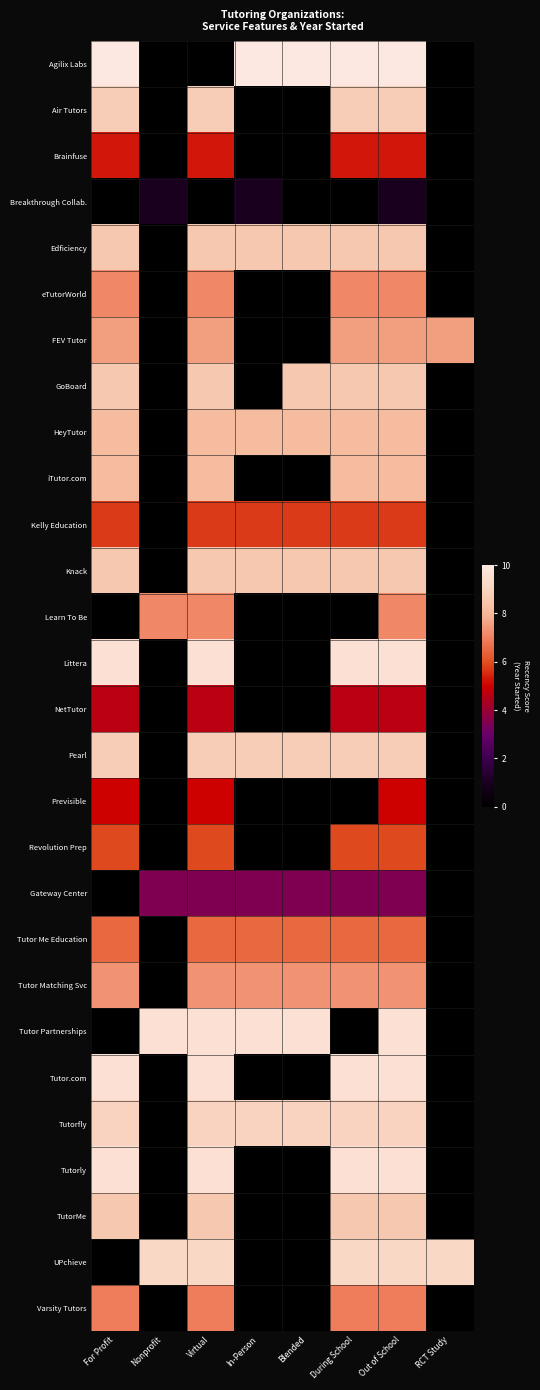

Reading left to right, list all the values displayed in this chart.

Agilix Labs: For Profit=10.0	Nonprofit=0.0	Virtual=0.0	In-Person=10.0	Blended=10.0	During School=10.0	Out of School=10.0	RCT Study=0.0
Air Tutors: For Profit=8.8	Nonprofit=0.0	Virtual=8.8	In-Person=0.0	Blended=0.0	During School=8.8	Out of School=8.8	RCT Study=0.0
Brainfuse: For Profit=5.3	Nonprofit=0.0	Virtual=5.3	In-Person=0.0	Blended=0.0	During School=5.3	Out of School=5.3	RCT Study=0.0
Breakthrough Collab.: For Profit=0.0	Nonprofit=1.0	Virtual=0.0	In-Person=1.0	Blended=0.0	During School=0.0	Out of School=1.0	RCT Study=0.0
Edficiency: For Profit=8.6	Nonprofit=0.0	Virtual=8.6	In-Person=8.6	Blended=8.6	During School=8.6	Out of School=8.6	RCT Study=0.0
eTutorWorld: For Profit=7.1	Nonprofit=0.0	Virtual=7.1	In-Person=0.0	Blended=0.0	During School=7.1	Out of School=7.1	RCT Study=0.0
FEV Tutor: For Profit=7.5	Nonprofit=0.0	Virtual=7.5	In-Person=0.0	Blended=0.0	During School=7.5	Out of School=7.5	RCT Study=7.5
GoBoard: For Profit=8.6	Nonprofit=0.0	Virtual=8.6	In-Person=0.0	Blended=8.6	During School=8.6	Out of School=8.6	RCT Study=0.0
HeyTutor: For Profit=8.2	Nonprofit=0.0	Virtual=8.2	In-Person=8.2	Blended=8.2	During School=8.2	Out of School=8.2	RCT Study=0.0
iTutor.com: For Profit=8.2	Nonprofit=0.0	Virtual=8.2	In-Person=0.0	Blended=0.0	During School=8.2	Out of School=8.2	RCT Study=0.0
Kelly Education: For Profit=5.7	Nonprofit=0.0	Virtual=5.7	In-Person=5.7	Blended=5.7	During School=5.7	Out of School=5.7	RCT Study=0.0
Knack: For Profit=8.6	Nonprofit=0.0	Virtual=8.6	In-Person=8.6	Blended=8.6	During School=8.6	Out of School=8.6	RCT Study=0.0
Learn To Be: For Profit=0.0	Nonprofit=7.1	Virtual=7.1	In-Person=0.0	Blended=0.0	During School=0.0	Out of School=7.1	RCT Study=0.0
Littera: For Profit=9.6	Nonprofit=0.0	Virtual=9.6	In-Person=0.0	Blended=0.0	During School=9.6	Out of School=9.6	RCT Study=0.0
NetTutor: For Profit=4.7	Nonprofit=0.0	Virtual=4.7	In-Person=0.0	Blended=0.0	During School=4.7	Out of School=4.7	RCT Study=0.0
Pearl: For Profit=8.8	Nonprofit=0.0	Virtual=8.8	In-Person=8.8	Blended=8.8	During School=8.8	Out of School=8.8	RCT Study=0.0
Previsible: For Profit=5.0	Nonprofit=0.0	Virtual=5.0	In-Person=0.0	Blended=0.0	During School=0.0	Out of School=5.0	RCT Study=0.0
Revolution Prep: For Profit=5.9	Nonprofit=0.0	Virtual=5.9	In-Person=0.0	Blended=0.0	During School=5.9	Out of School=5.9	RCT Study=0.0
Gateway Center: For Profit=0.0	Nonprofit=3.5	Virtual=3.5	In-Person=3.5	Blended=3.5	During School=3.5	Out of School=3.5	RCT Study=0.0
Tutor Me Education: For Profit=6.5	Nonprofit=0.0	Virtual=6.5	In-Person=6.5	Blended=6.5	During School=6.5	Out of School=6.5	RCT Study=0.0
Tutor Matching Svc: For Profit=7.3	Nonprofit=0.0	Virtual=7.3	In-Person=7.3	Blended=7.3	During School=7.3	Out of School=7.3	RCT Study=0.0
Tutor Partnerships: For Profit=0.0	Nonprofit=9.6	Virtual=9.6	In-Person=9.6	Blended=9.6	During School=0.0	Out of School=9.6	RCT Study=0.0
Tutor.com: For Profit=9.6	Nonprofit=0.0	Virtual=9.6	In-Person=0.0	Blended=0.0	During School=9.6	Out of School=9.6	RCT Study=0.0
Tutorfly: For Profit=9.0	Nonprofit=0.0	Virtual=9.0	In-Person=9.0	Blended=9.0	During School=9.0	Out of School=9.0	RCT Study=0.0
Tutorly: For Profit=9.6	Nonprofit=0.0	Virtual=9.6	In-Person=0.0	Blended=0.0	During School=9.6	Out of School=9.6	RCT Study=0.0
TutorMe: For Profit=8.6	Nonprofit=0.0	Virtual=8.6	In-Person=0.0	Blended=0.0	During School=8.6	Out of School=8.6	RCT Study=0.0
UPchieve: For Profit=0.0	Nonprofit=9.2	Virtual=9.2	In-Person=0.0	Blended=0.0	During School=9.2	Out of School=9.2	RCT Study=9.2
Varsity Tutors: For Profit=6.9	Nonprofit=0.0	Virtual=6.9	In-Person=0.0	Blended=0.0	During School=6.9	Out of School=6.9	RCT Study=0.0